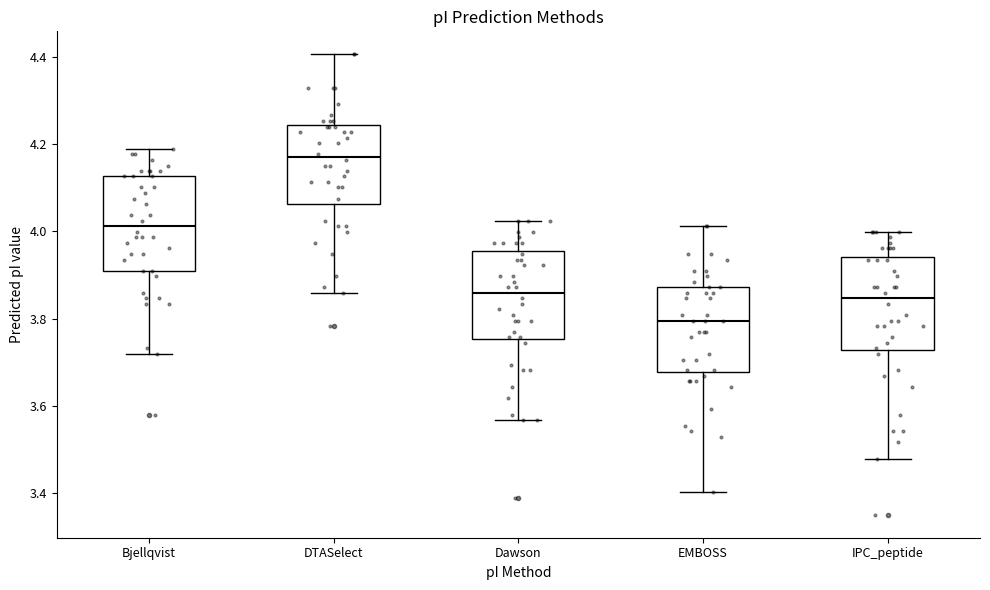

Reading left to right, transcribe this box plot: for each box, give where its median line is, the range the box spans, and where its two whiskers end, as read against the y-axis. The values are not printed on the chart, so give them approximately, as read against the axis.

Bjellqvist: median 4.02, box 3.92 to 4.12, whiskers 3.72 to 4.20
DTASelect: median 4.18, box 4.06 to 4.24, whiskers 3.86 to 4.40
Dawson: median 3.86, box 3.76 to 3.96, whiskers 3.56 to 4.02
EMBOSS: median 3.80, box 3.68 to 3.88, whiskers 3.40 to 4.02
IPC_peptide: median 3.84, box 3.72 to 3.94, whiskers 3.48 to 4.00